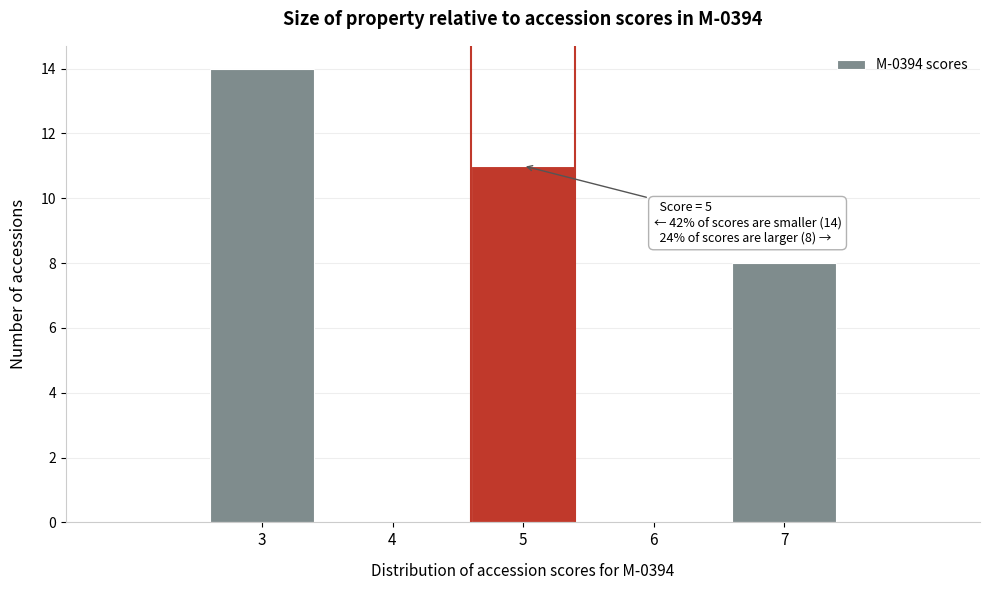

Over which range of the x-axis is the bar tallest?

2.5 to 3.5